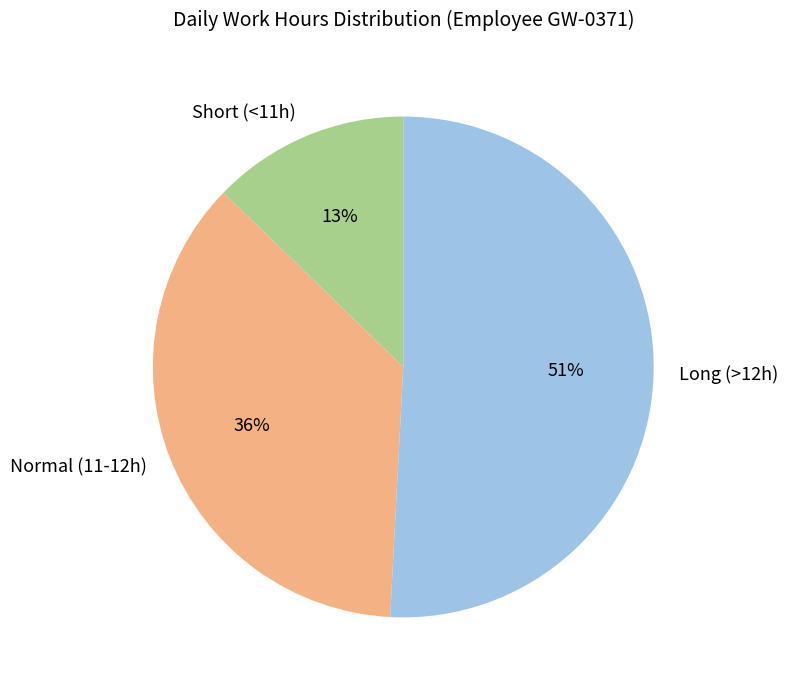

What is the ratio of the value at Short (<11h) to the value at Long (>12h)?

0.3